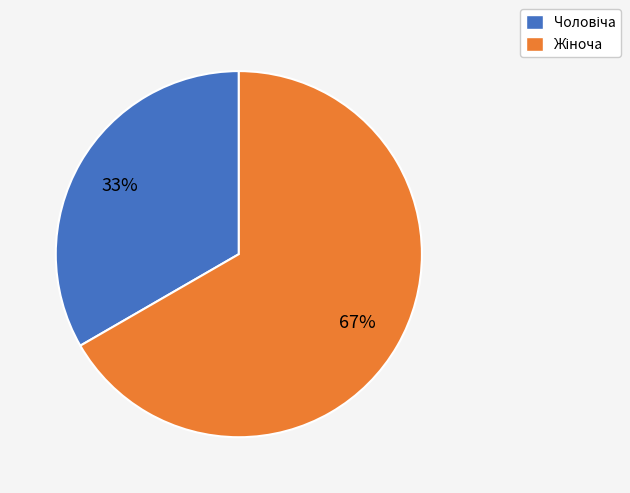

Is there a majority slice in this chart?

Yes